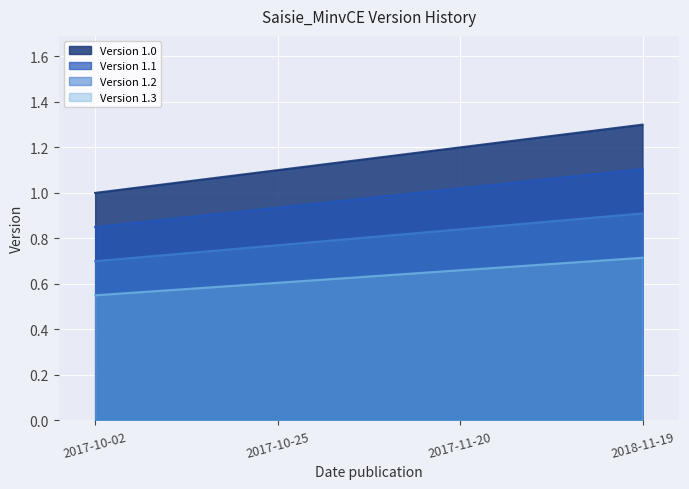

What is the label of the 4th point from the right?

2017-10-02